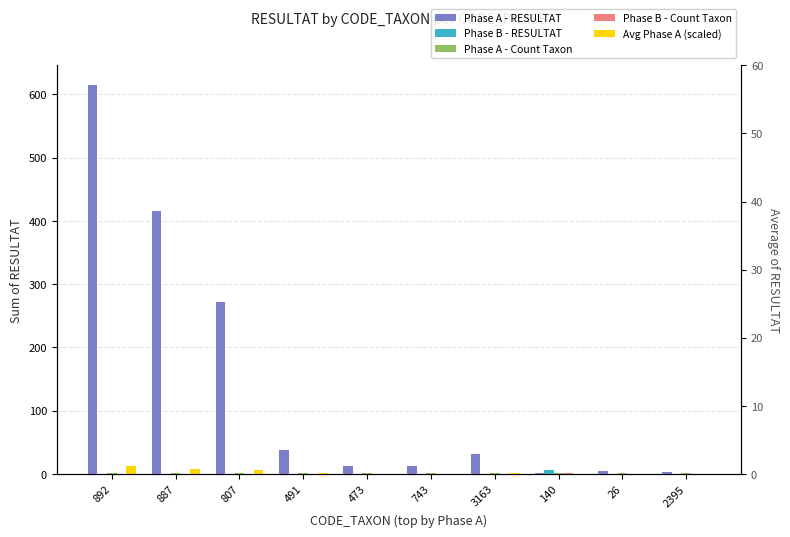

At which label is Phase B - RESULTAT closest to 3?

892